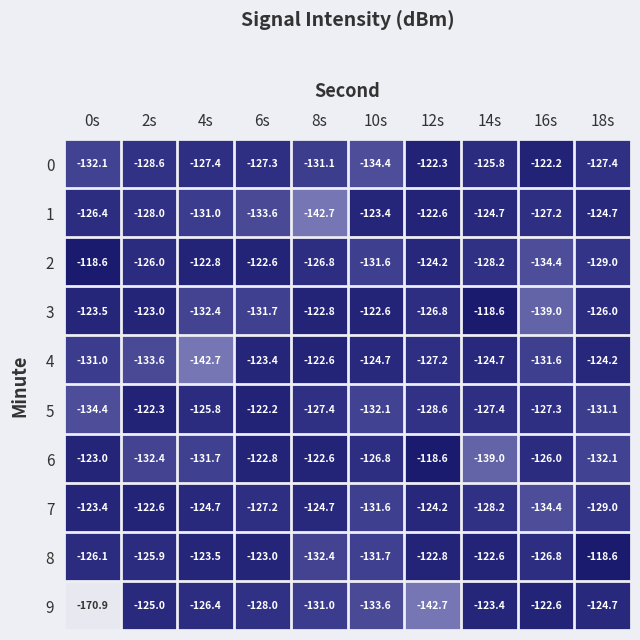

What is the approximate value of 1 at 18s?

-124.7